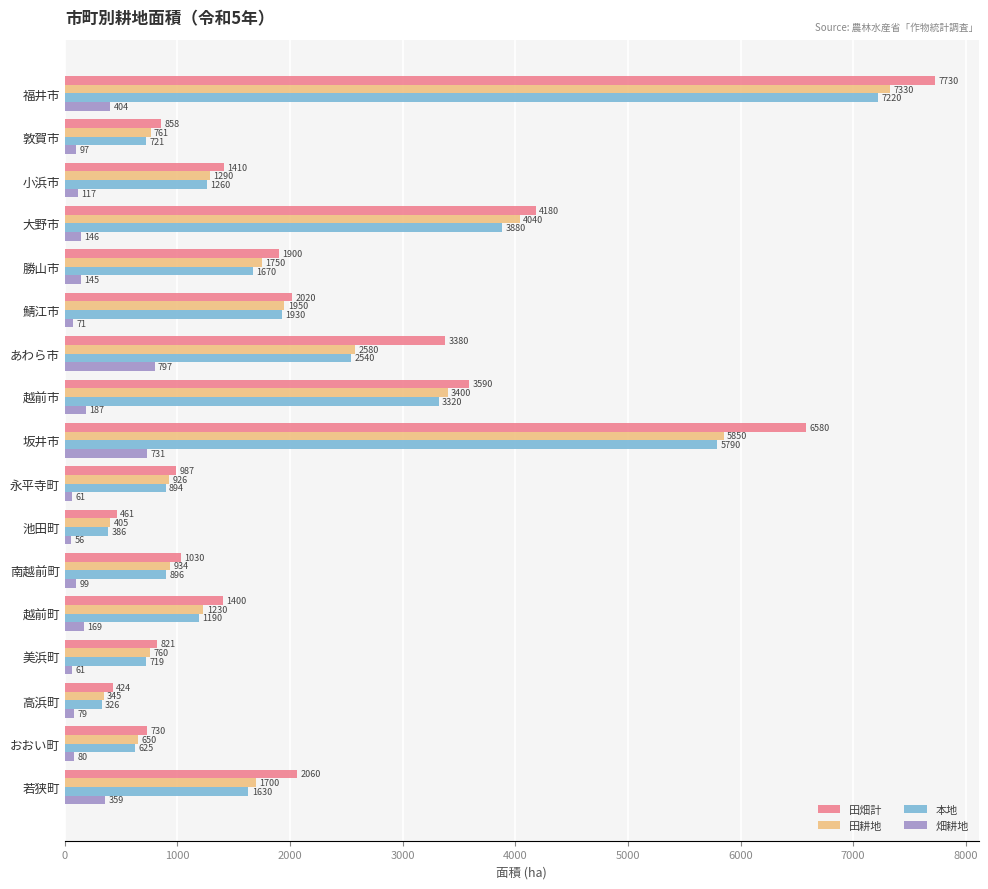

Rank the series by their maximum value, from highest to lowest.

田畑計, 田耕地, 本地, 畑耕地